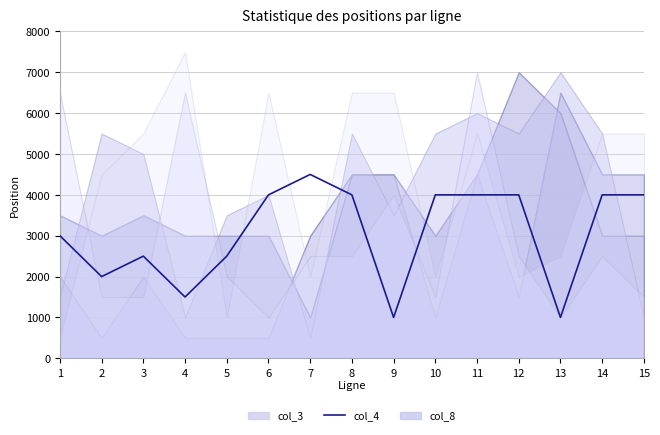

Reading right to left, transcribe all the data shown in this chart.

15=4000	14=4000	13=1000	12=4000	11=4000	10=4000	9=1000	8=4000	7=4500	6=4000	5=2500	4=1500	3=2500	2=2000	1=3000